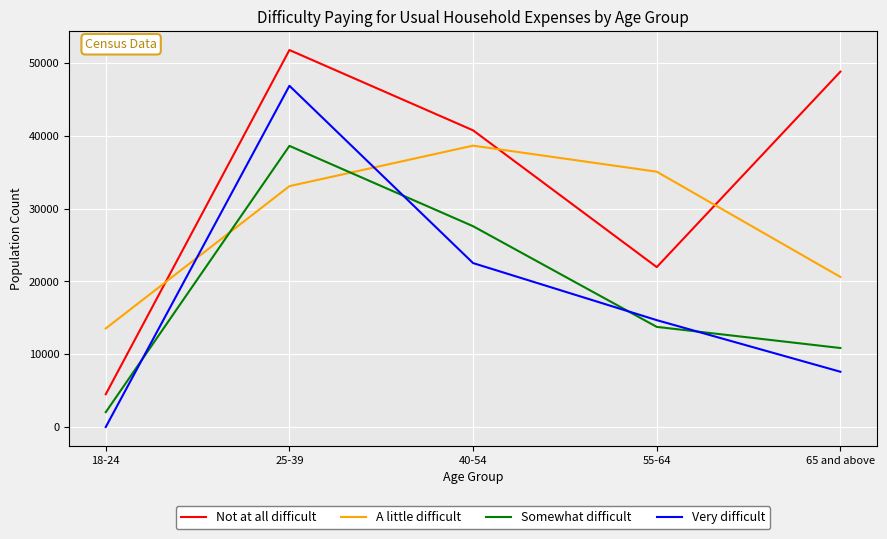

True or false: Somewhat difficult has a value of 15071 at 65 and above.

False